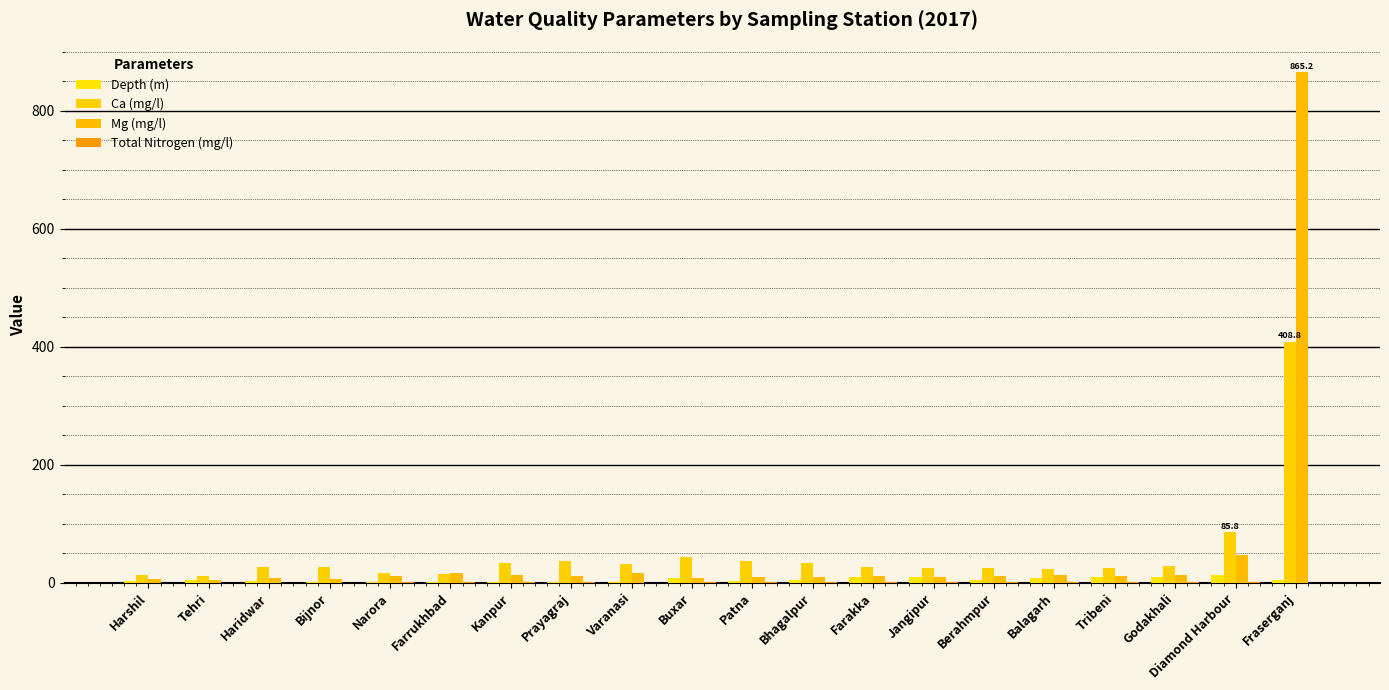

At which label does Mg (mg/l) first exceed 11?

Narora